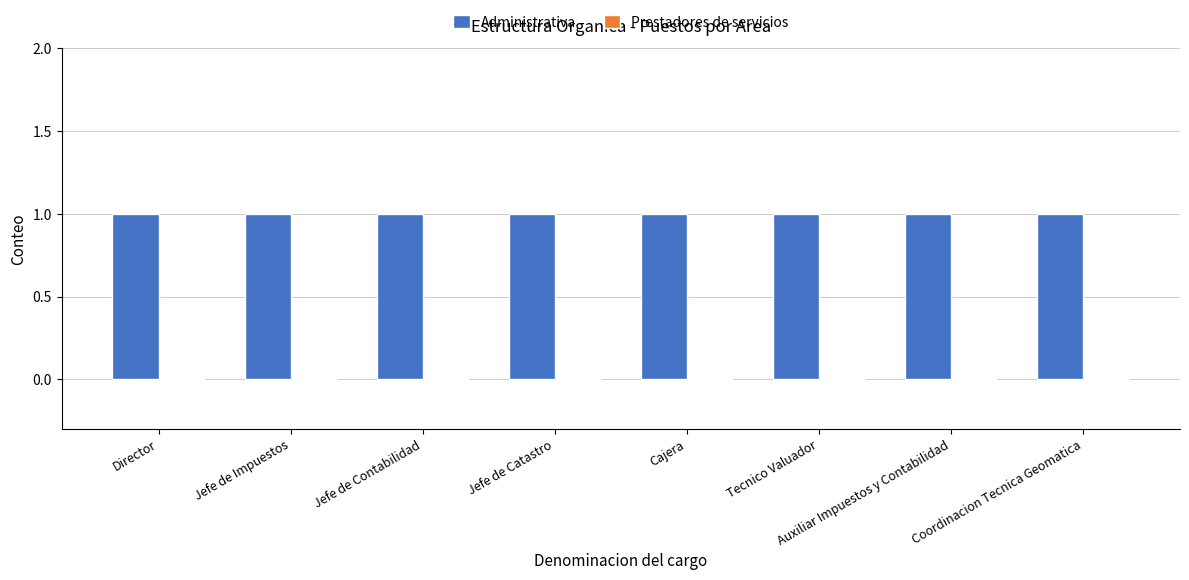

At Auxiliar Impuestos y Contabilidad, list the series in order from smallest to largest.

Prestadores de servicios, Administrativa